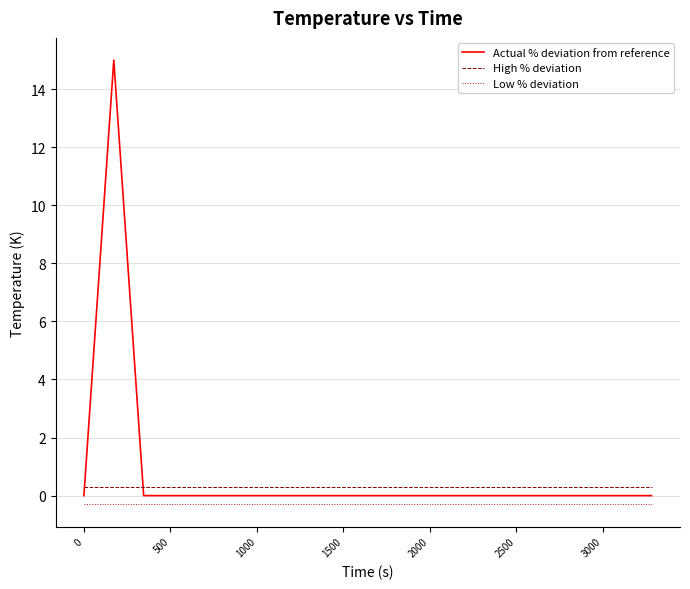

Which series has the largest range (max minus min)?

Actual % deviation from reference